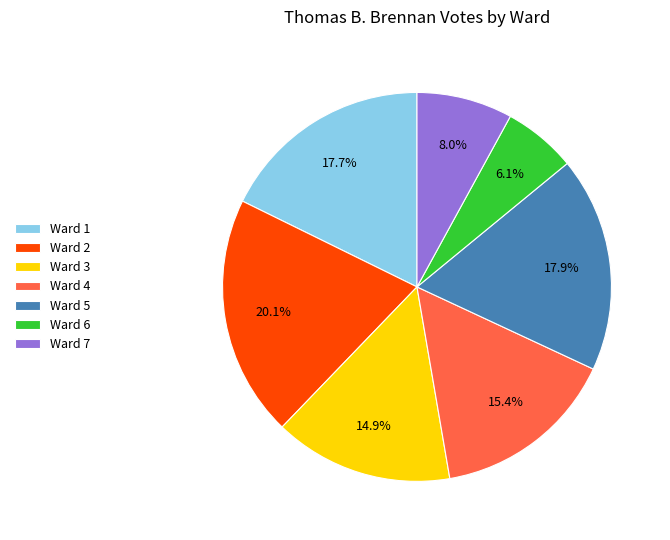

To the nearest percent, what is the average slice percentage?

14%